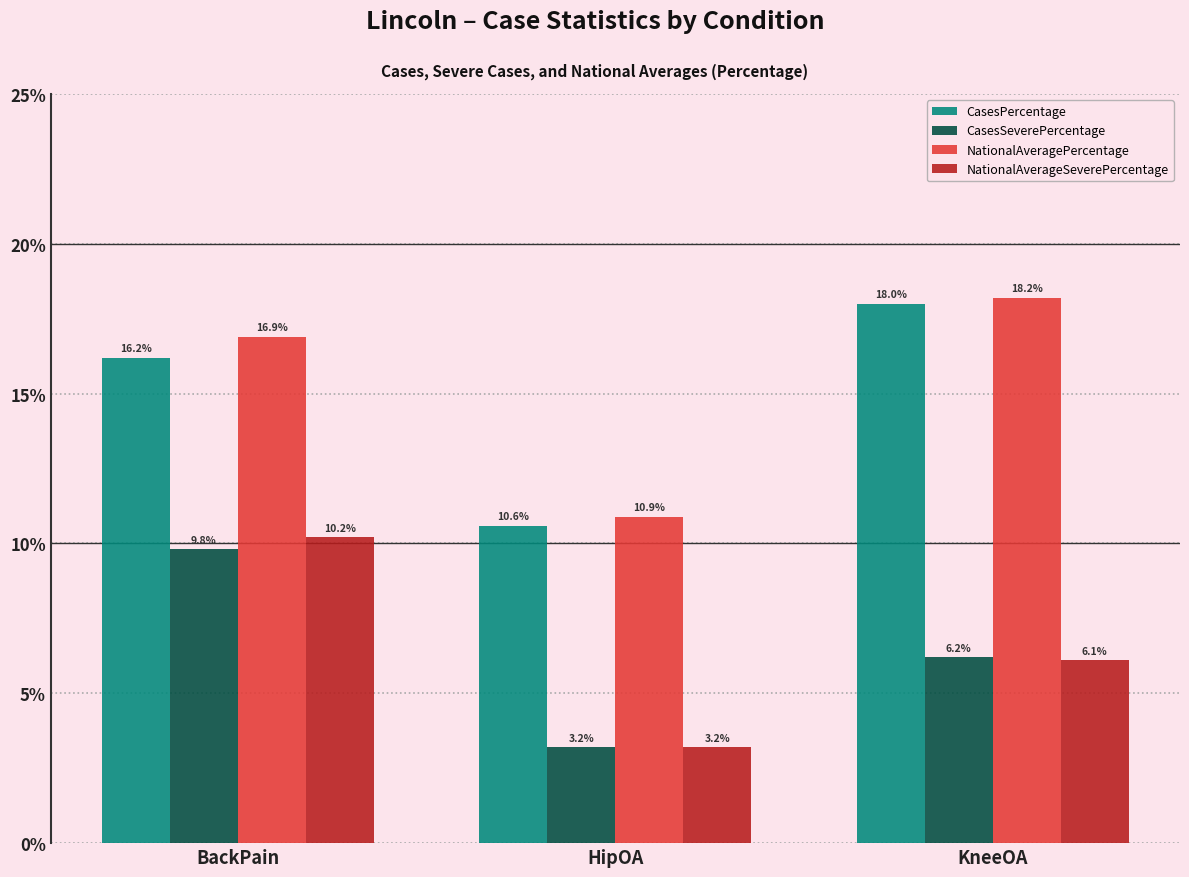

How many data points in CasesSeverePercentage are above 6?

2